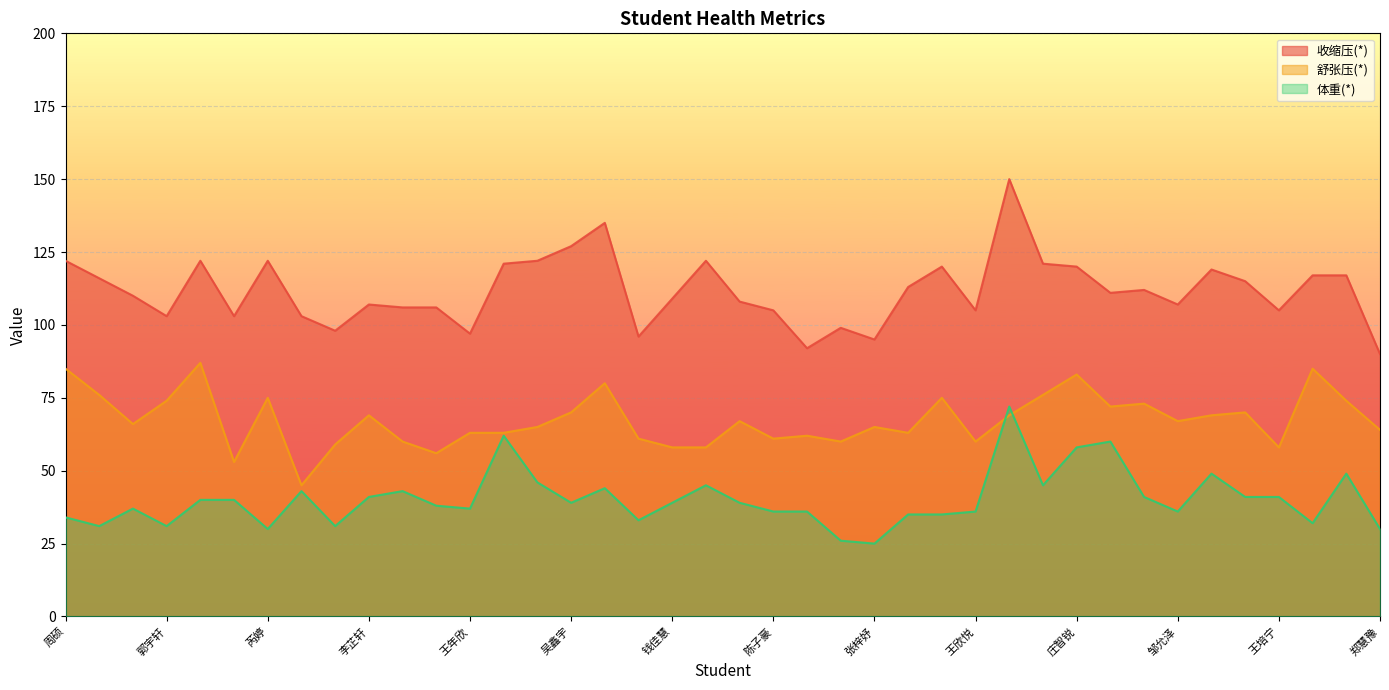

How many values in the 收缩压(*) series are below 111?

20